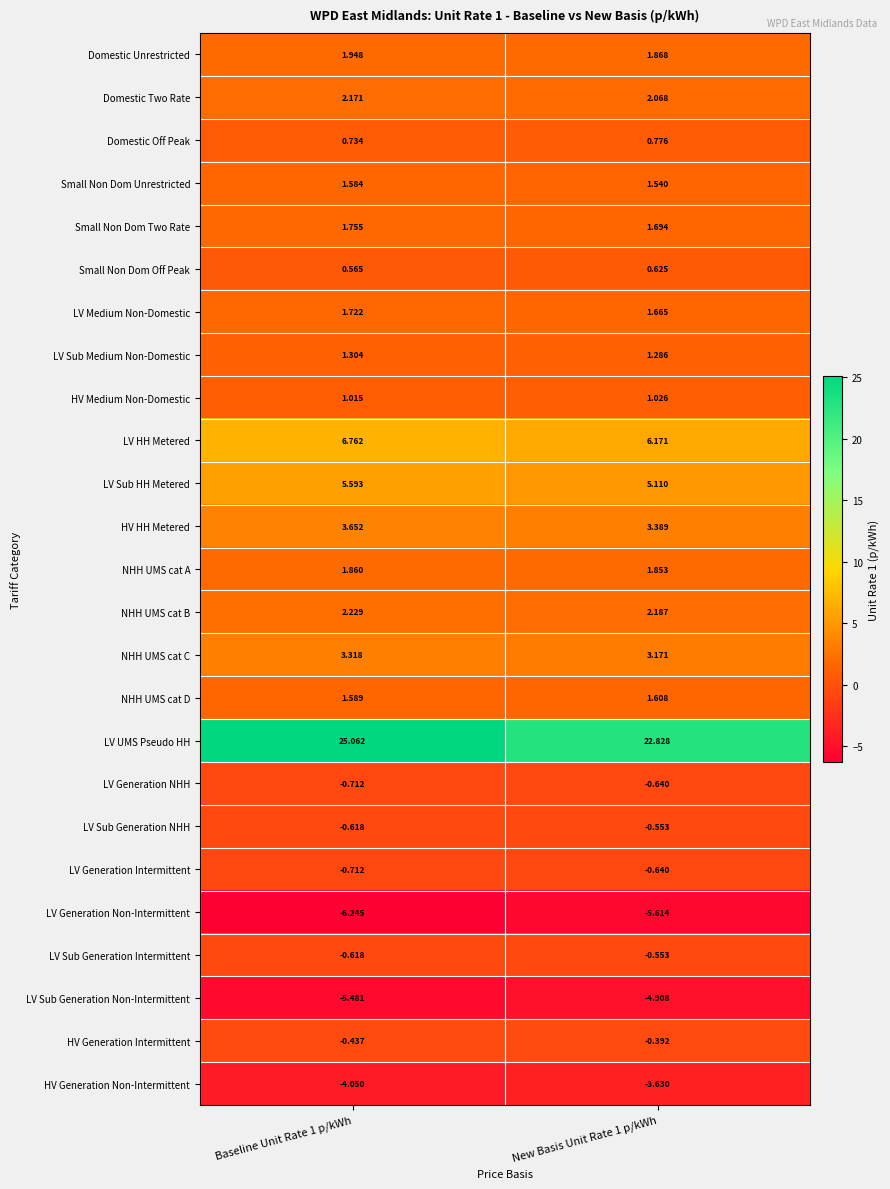

Is the value of Domestic Unrestricted at New Basis Unit Rate 1 p/kWh greater than the value of Domestic Two Rate at Baseline Unit Rate 1 p/kWh?

No